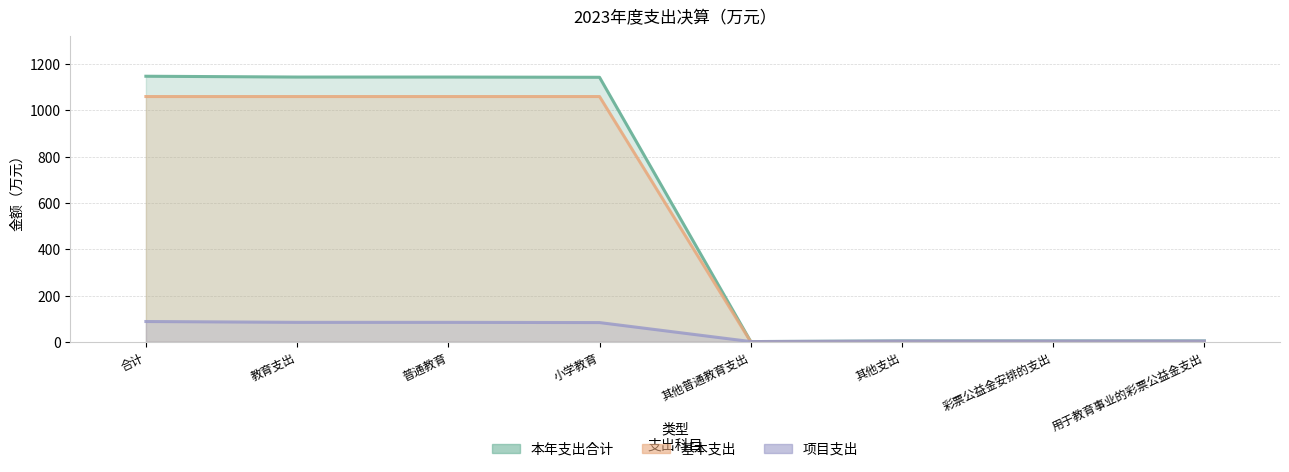

Reading left to right, list all the values displayed in this chart.

本年支出合计: 合计=1147.6	教育支出=1144.0	普通教育=1144.0	小学教育=1143.0	其他普通教育支出=1.0	其他支出=3.5	彩票公益金安排的支出=3.5	用于教育事业的彩票公益金支出=3.5
基本支出: 合计=1059.9	教育支出=1059.9	普通教育=1059.9	小学教育=1059.9	其他普通教育支出=0.0	其他支出=0.0	彩票公益金安排的支出=0.0	用于教育事业的彩票公益金支出=0.0
项目支出: 合计=87.7	教育支出=84.1	普通教育=84.1	小学教育=83.1	其他普通教育支出=1.0	其他支出=3.5	彩票公益金安排的支出=3.5	用于教育事业的彩票公益金支出=3.5